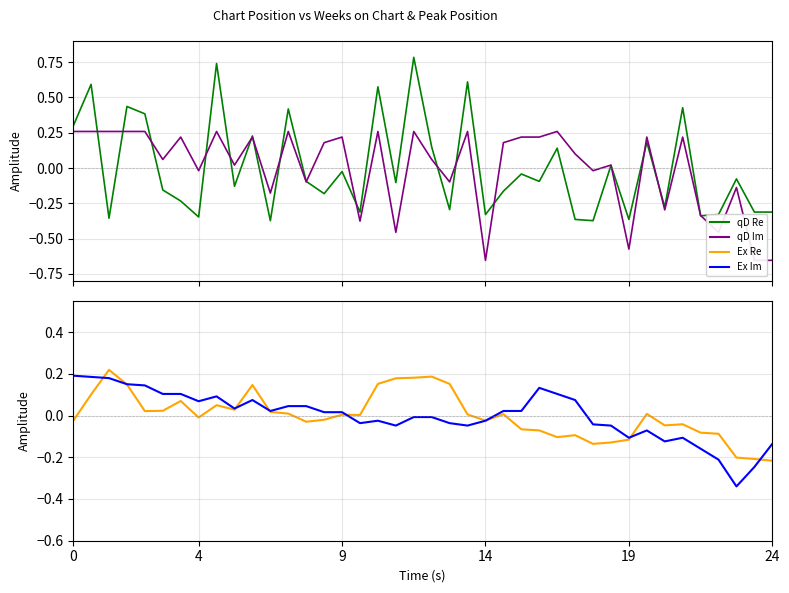

How many negative values does the Peak Position (inv) series have?

15